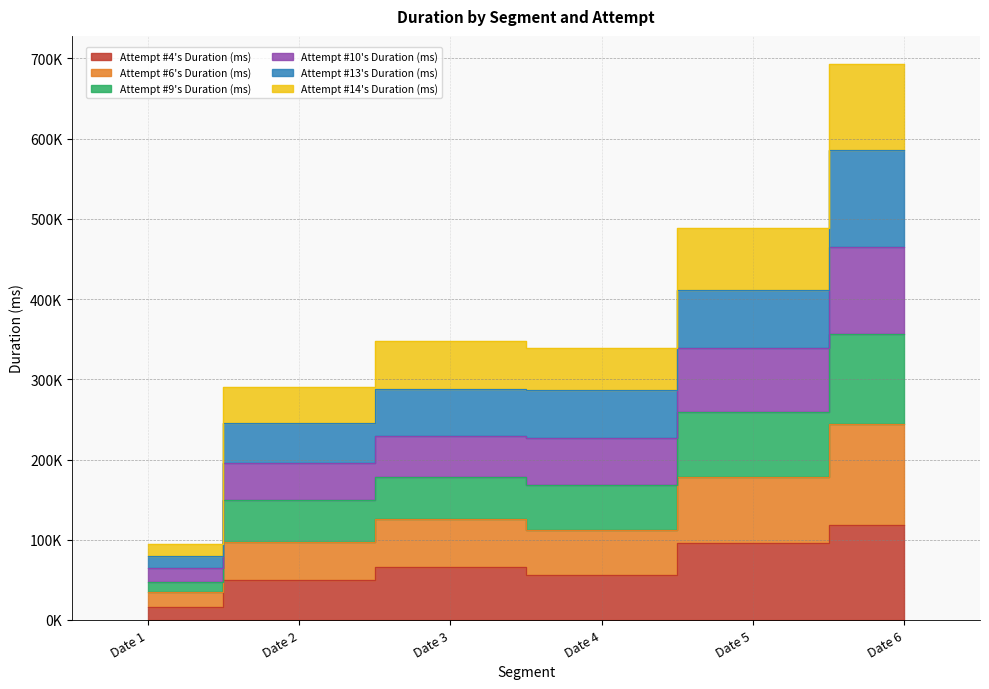

At which label does Attempt #13's Duration (ms) reach its peak?

Date 6